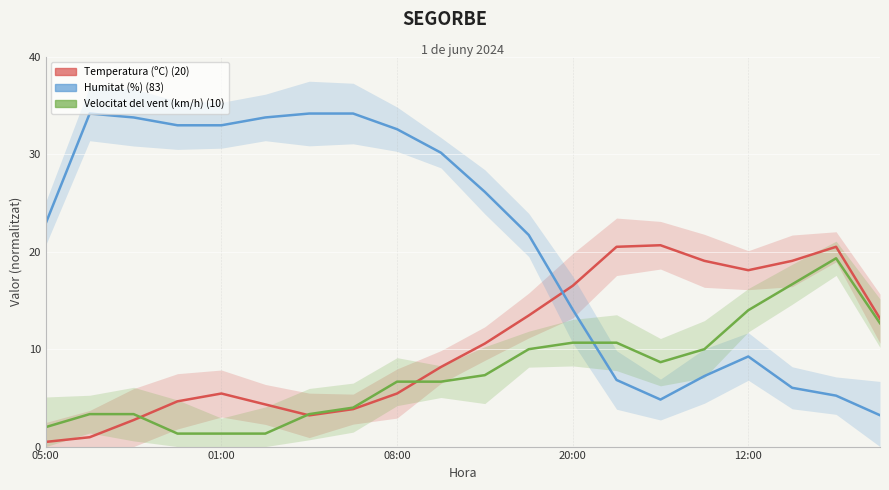

Which series has the widest spread of values?

Humitat (%)